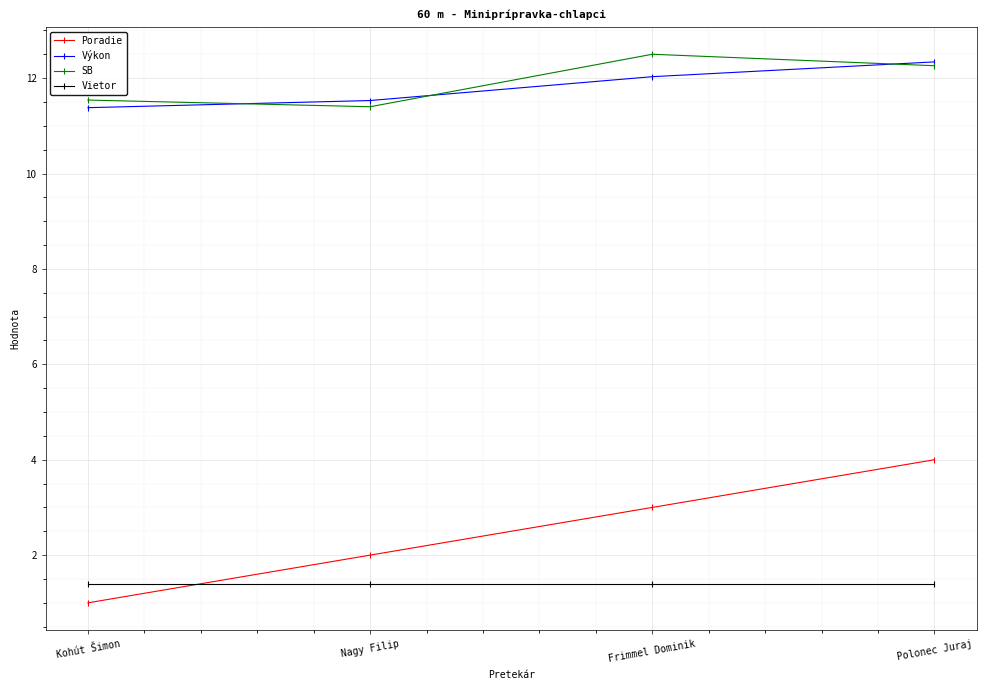

True or false: Poradie has more than 1 interior local peaks.

False